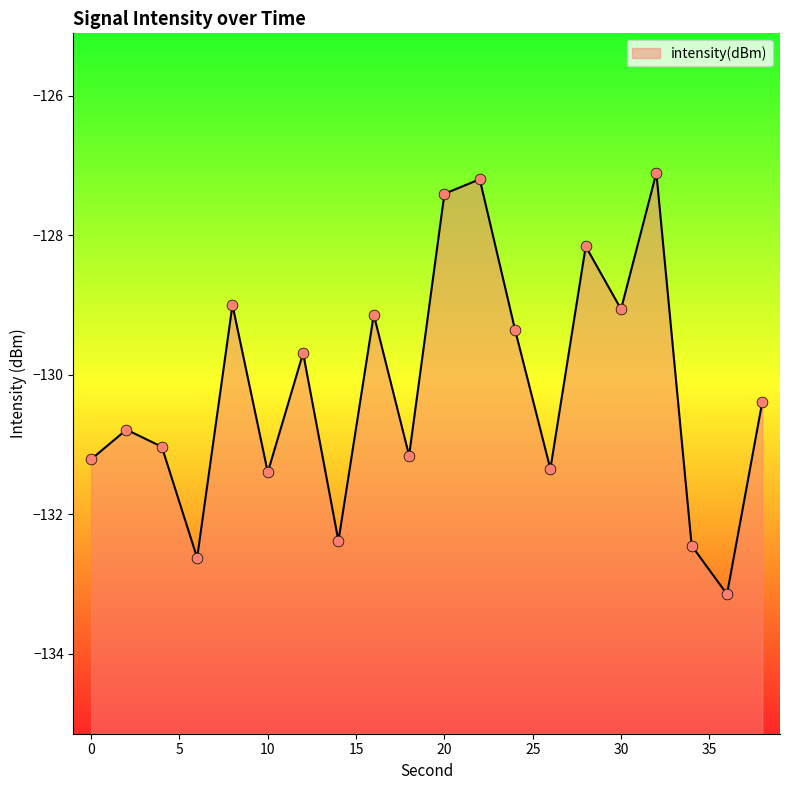

Which has a higher value, 22 or 18?

22